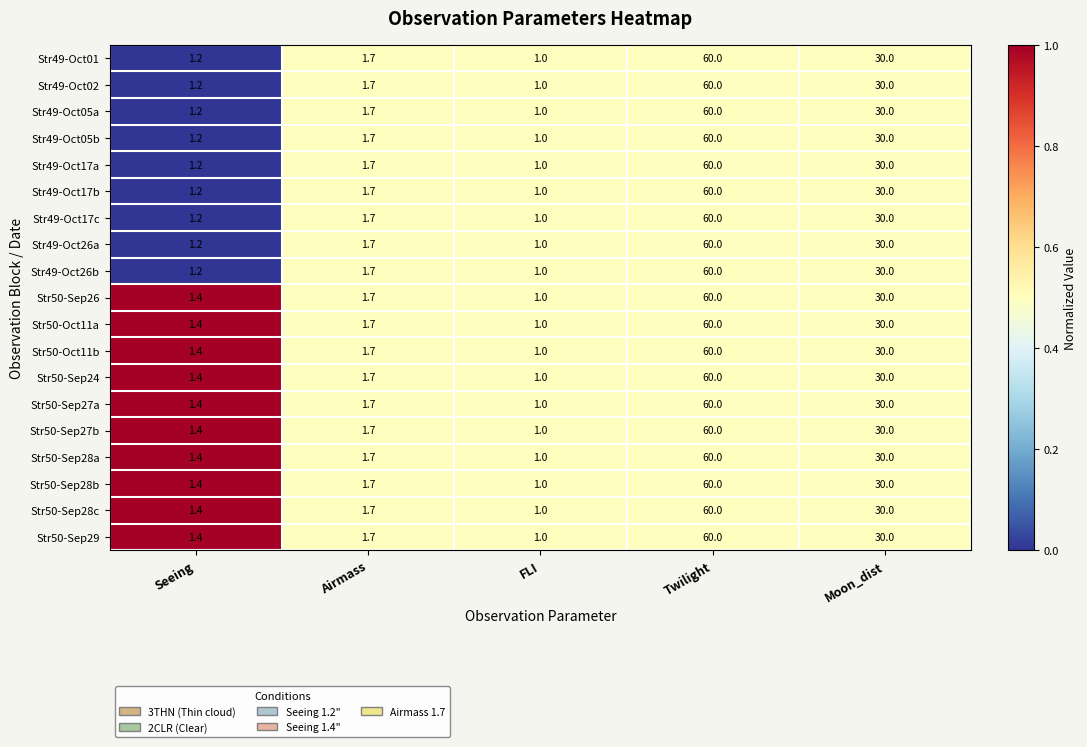

What is the minimum value for Str50-Sep28c?

1.0